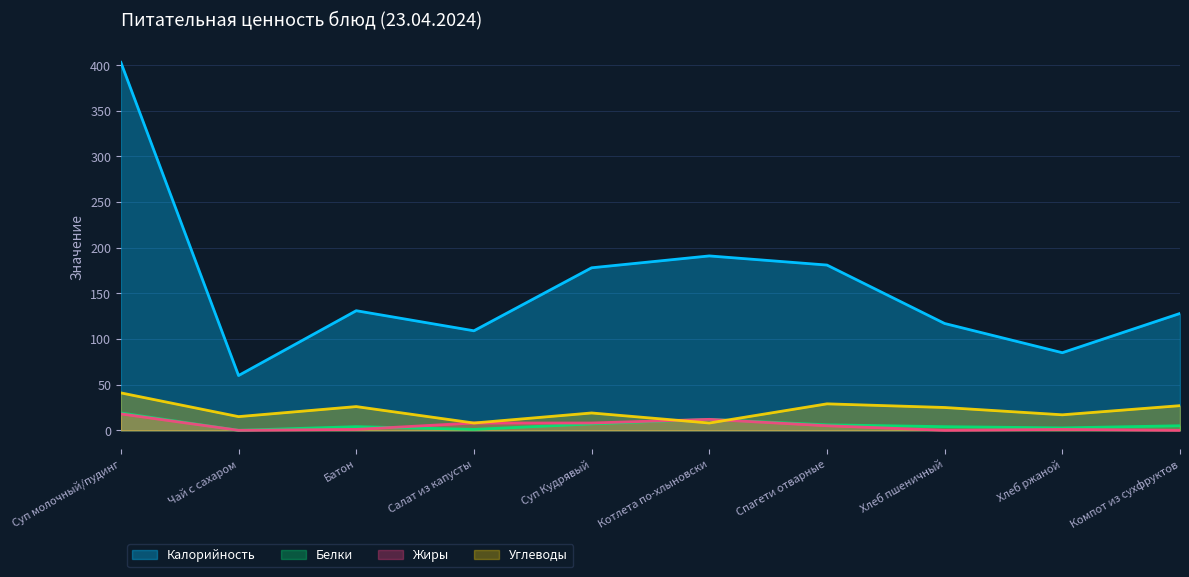

Between which two adjacent categories do Жиры and Углеводы first intersect?

Суп Кудрявый and Котлета по-хлыновски